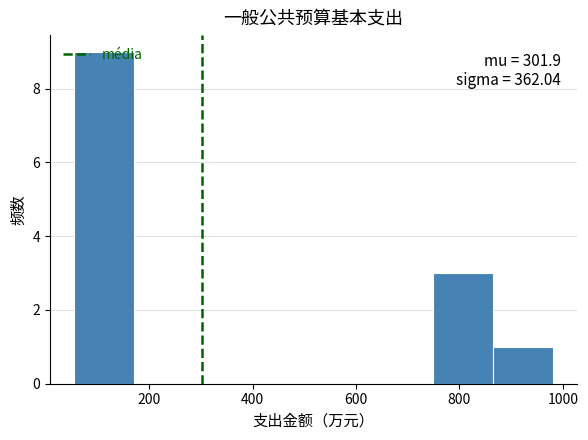

Which range on the x-axis has the tallest bar?

60 to 180